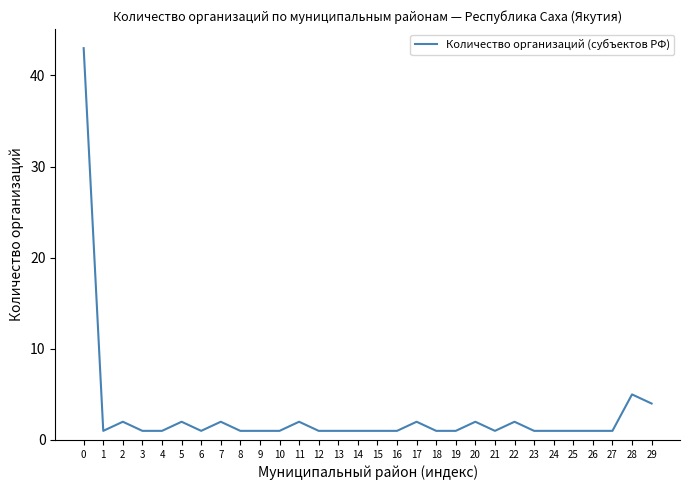

What is the minimum value shown in the chart?

1